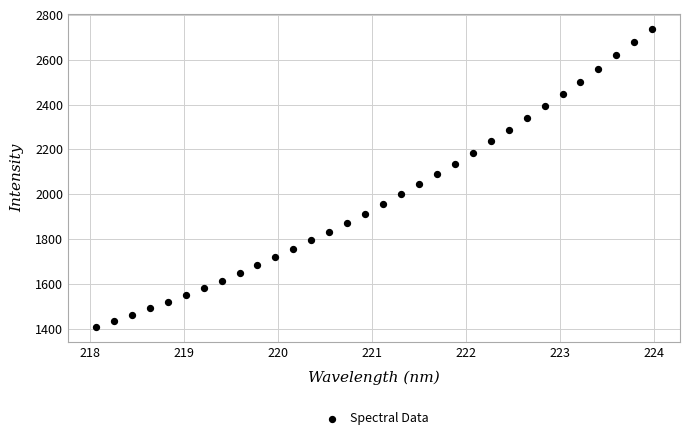

What is the range of Y values (max minus min)?

1331.6